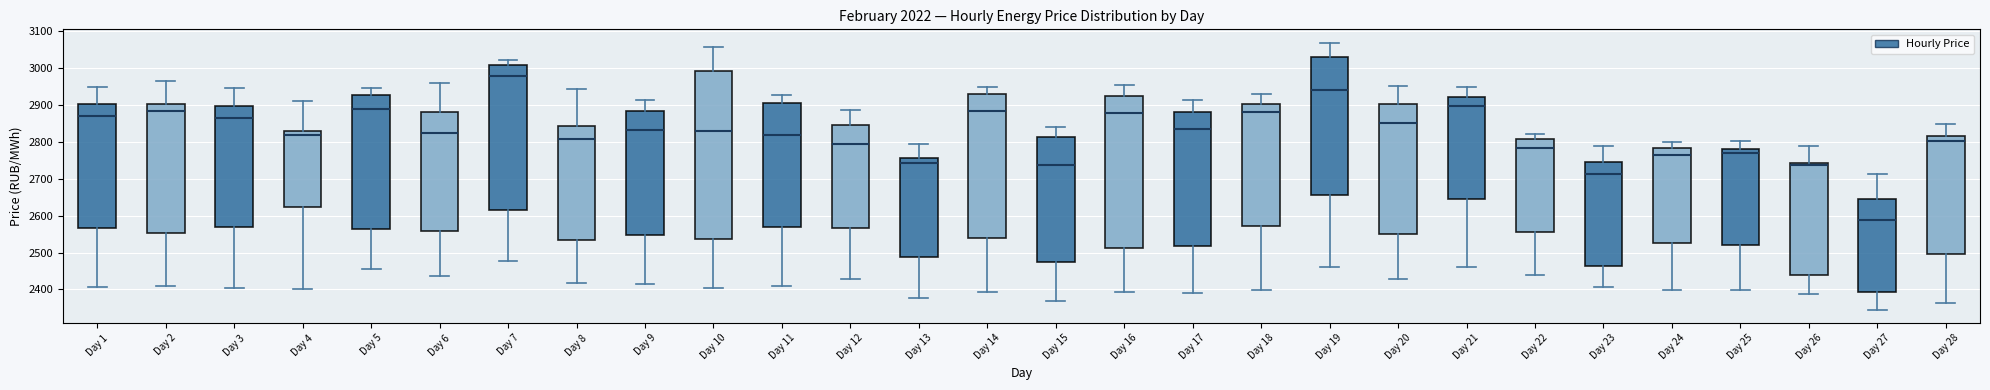

Which box has the highest median line?

Day 7